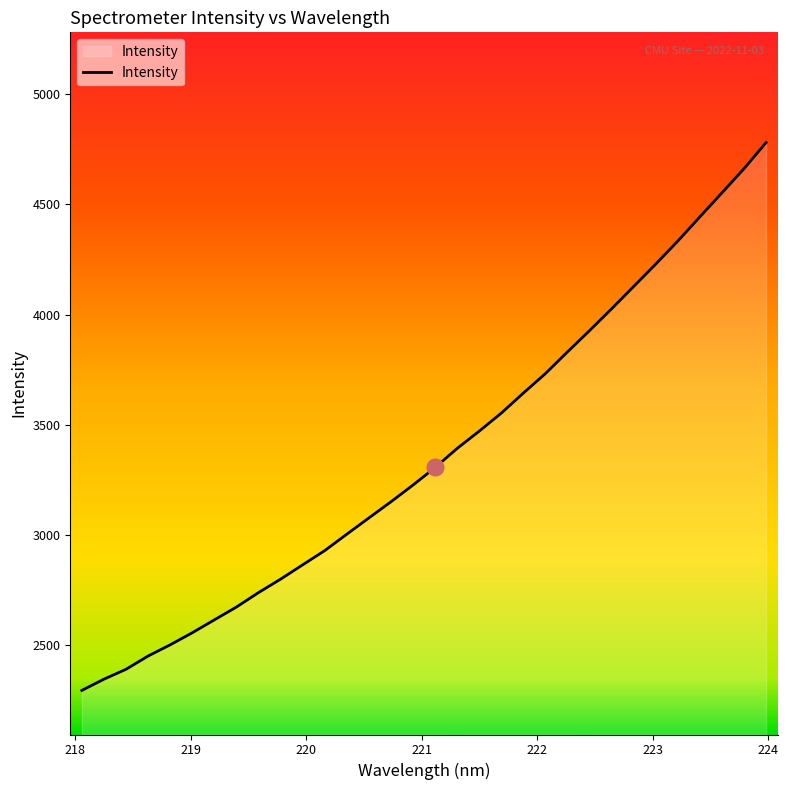

What is the maximum value shown in the chart?

4780.4